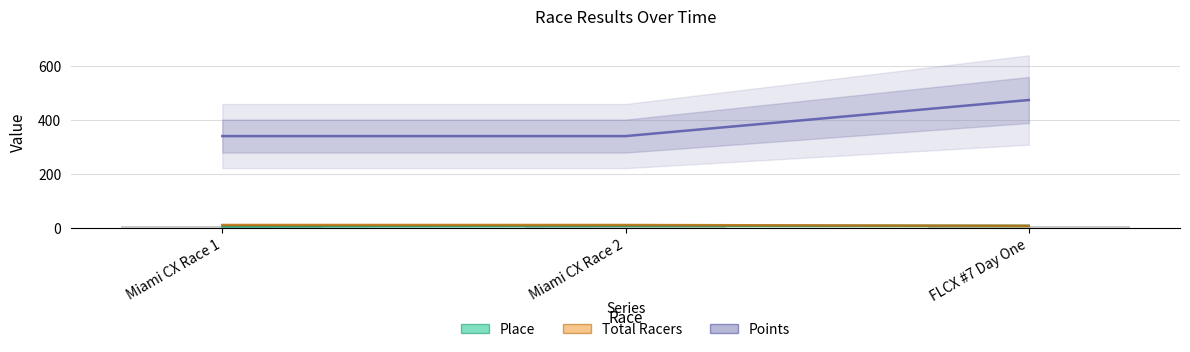

Rank the series at Miami CX Race 2 from lowest to highest value.

Place, Total Racers, Points